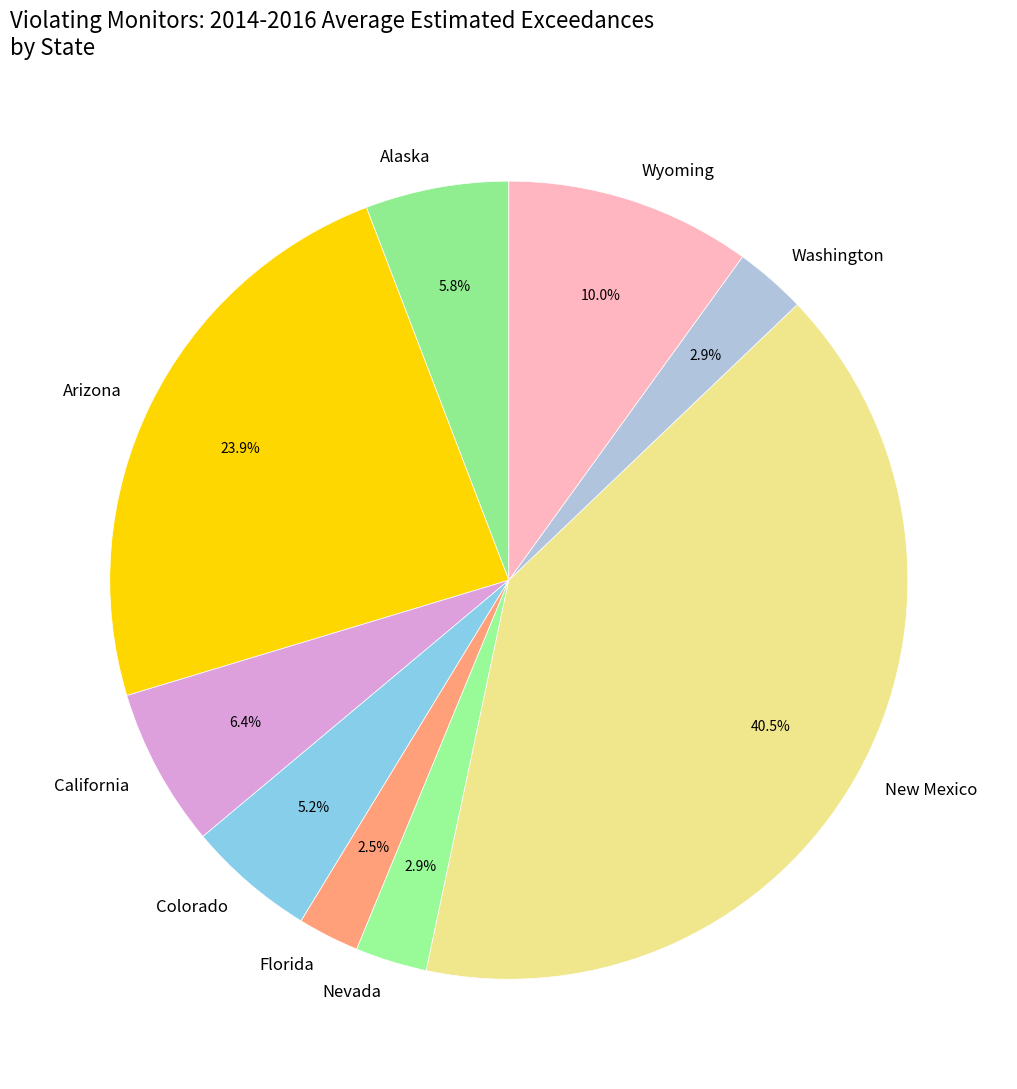

Which slice is the largest?

New Mexico